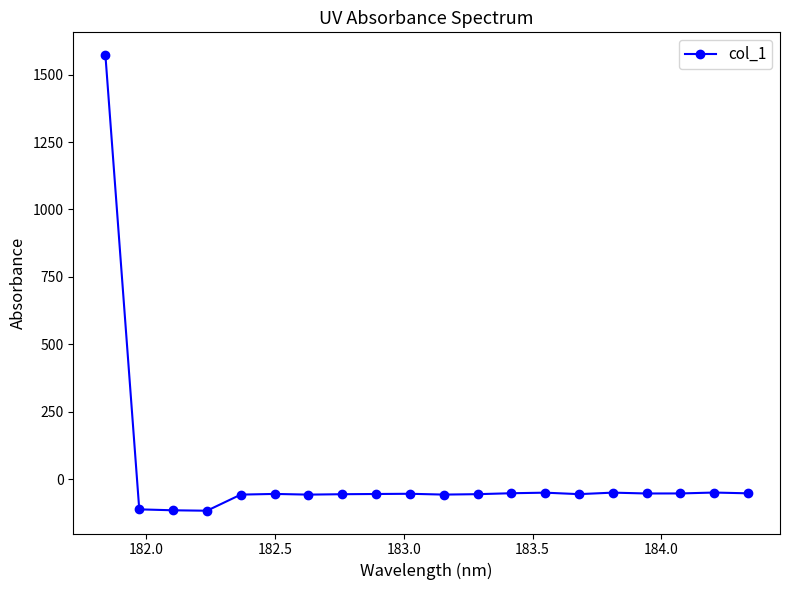

What is the difference between the second highest and second lowest values?

65.8